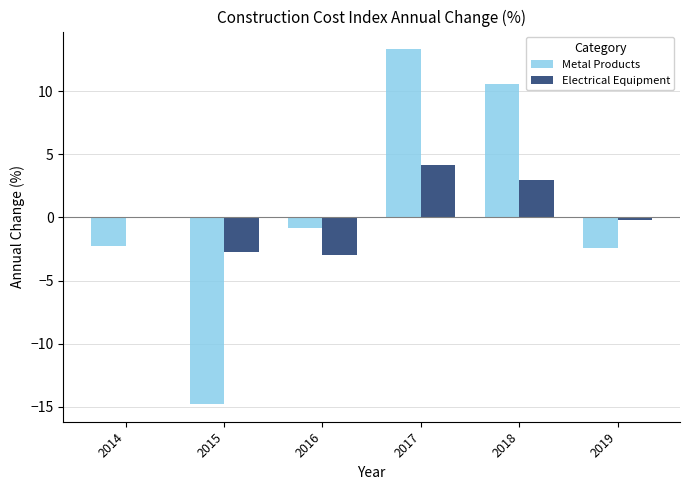

Which series changed the most between 2014 and 2015?

Metal Products